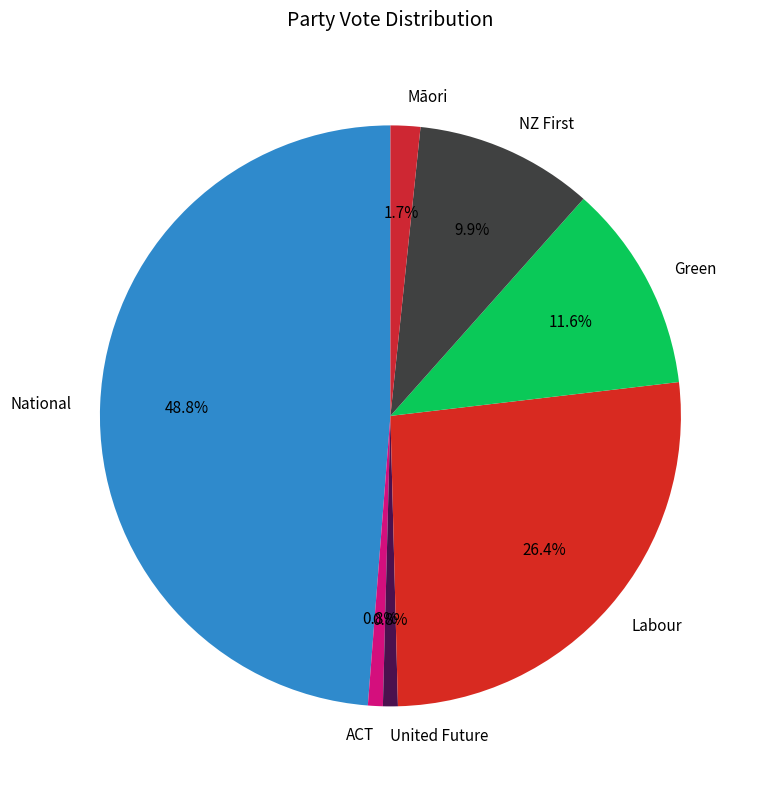

Approximately how many times larger is the value at ACT compared to United Future?

1.0